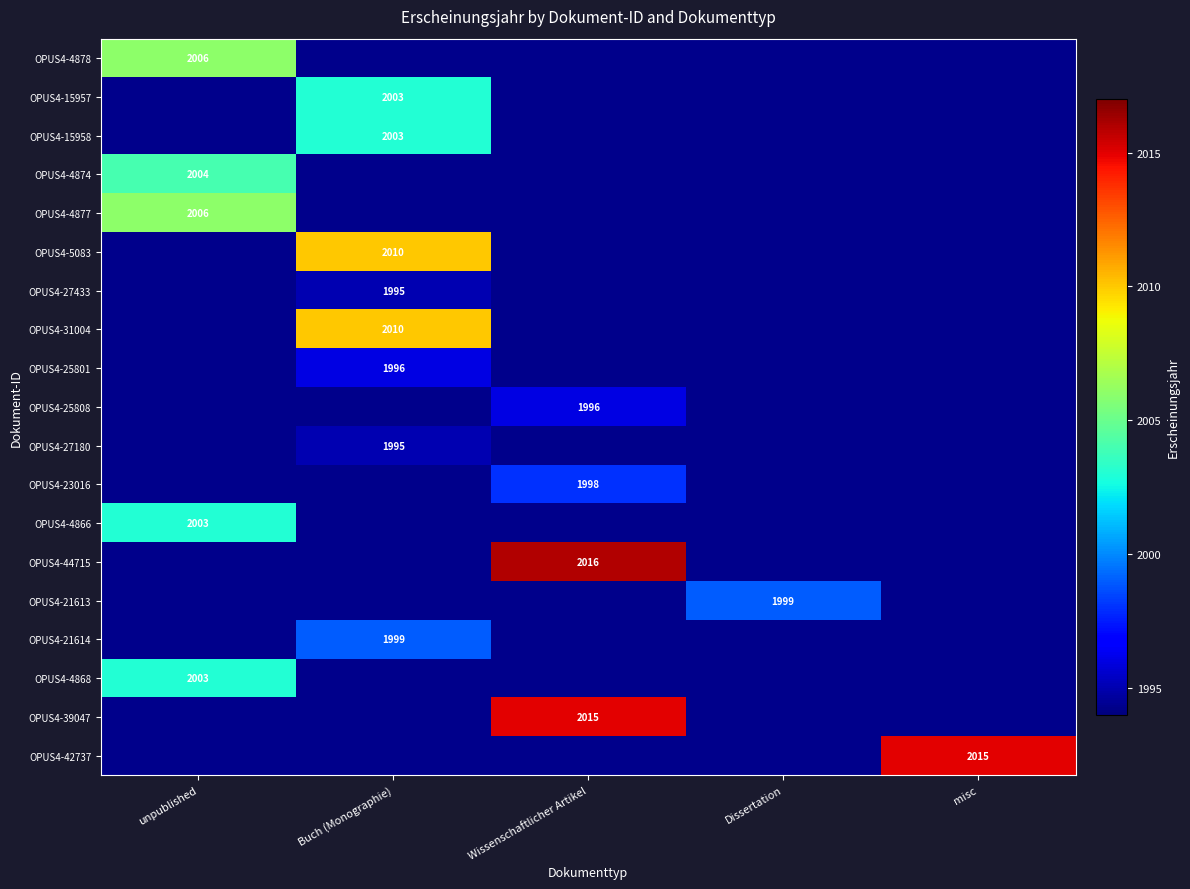

Is it true that OPUS4-31004 equals 3405 at Buch (Monographie)?

False